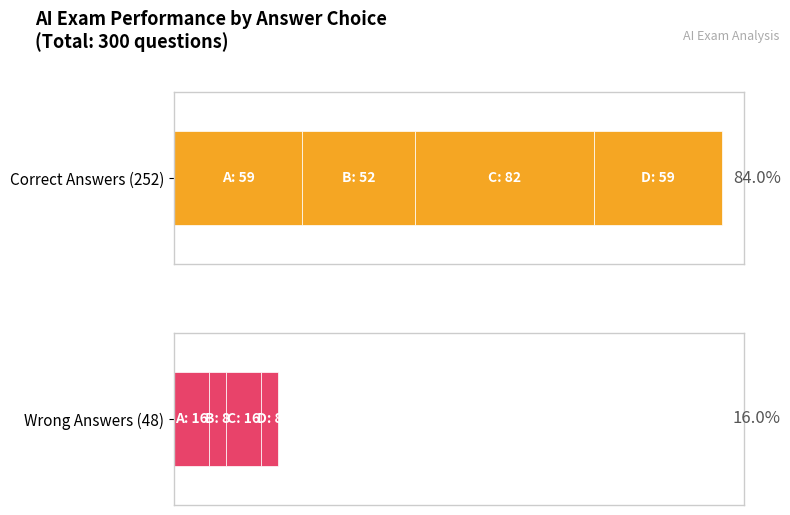

Does the chart contain stacked bars?

No